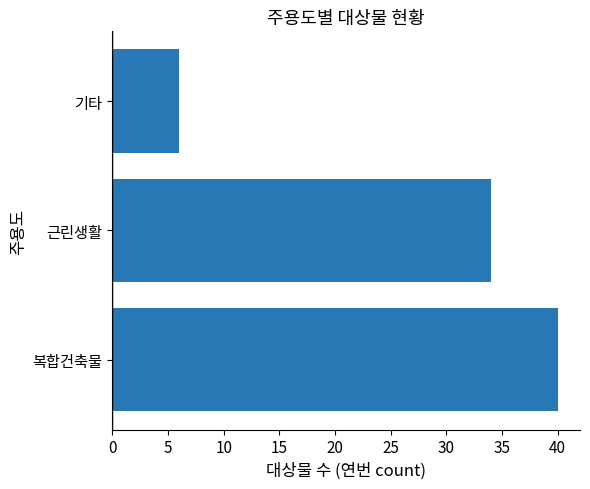

Rank the categories by value from highest to lowest.

복합건축물, 근린생활, 기타